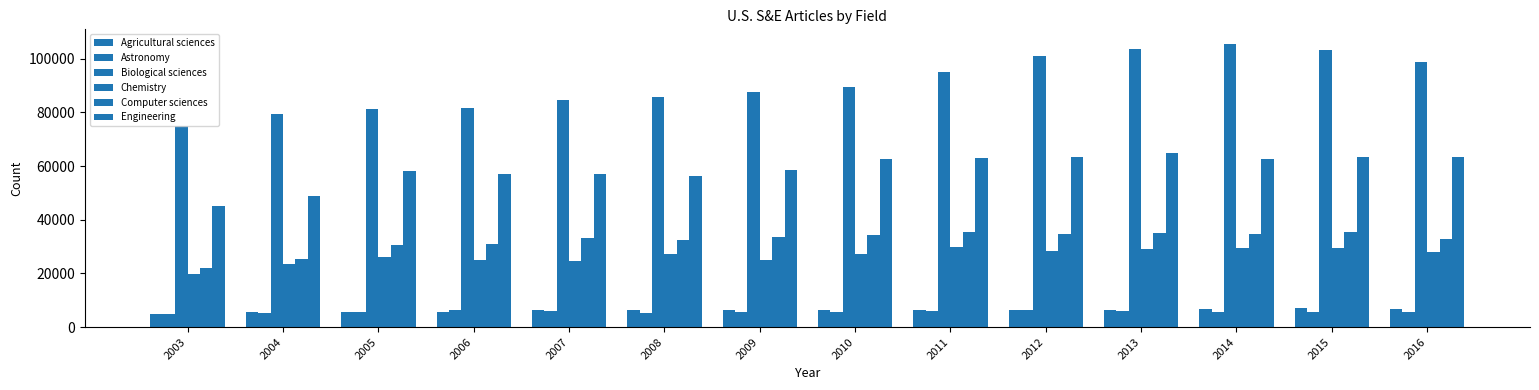

Reading left to right, extract all data points from this chart.

Agricultural sciences: 5035	5705	5628	5802	6491	6347	6282	6295	6232	6397	6467	6583	7079	6938
Astronomy: 4794	5266	5628	6296	5908	5099	5547	5462	5942	6357	6021	5821	5705	5814
Biological sciences: 74830	79396	81194	81562	84759	85763	87553	89372	95106	101141	103644	105628	103278	98674
Chemistry: 19674	23390	26003	25003	24620	27113	24897	27196	29948	28422	29197	29623	29480	27833
Computer sciences: 21944	25357	30533	30900	33096	32480	33740	34409	35344	34559	35165	34665	35525	33005
Engineering: 45047	48822	58175	57006	57143	56394	58359	62437	63013	63182	65017	62670	63222	63304